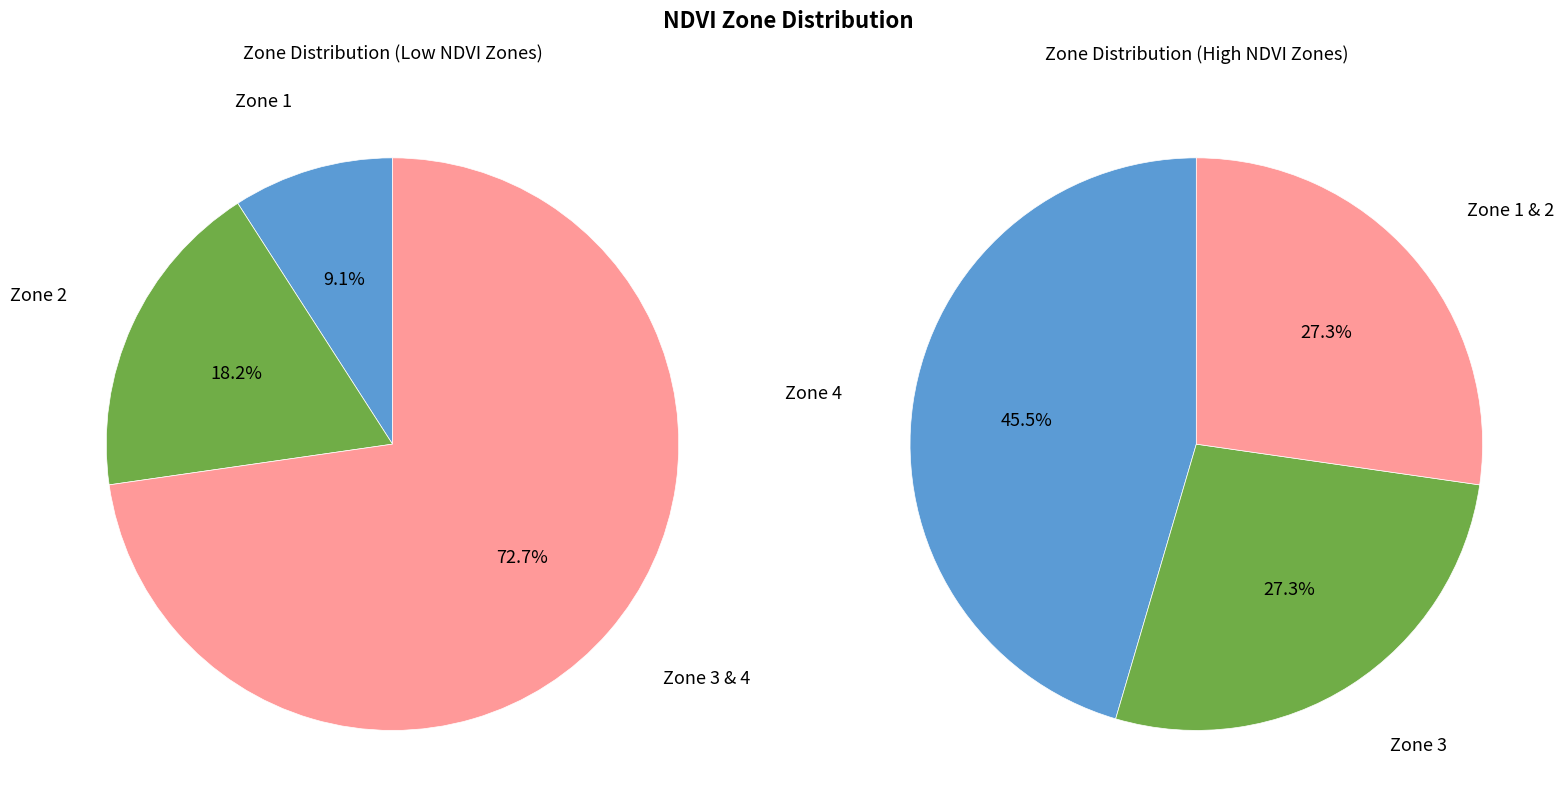

To the nearest percent, what is the difference between the Zone 1 and Zone 4 slice percentages?

36%